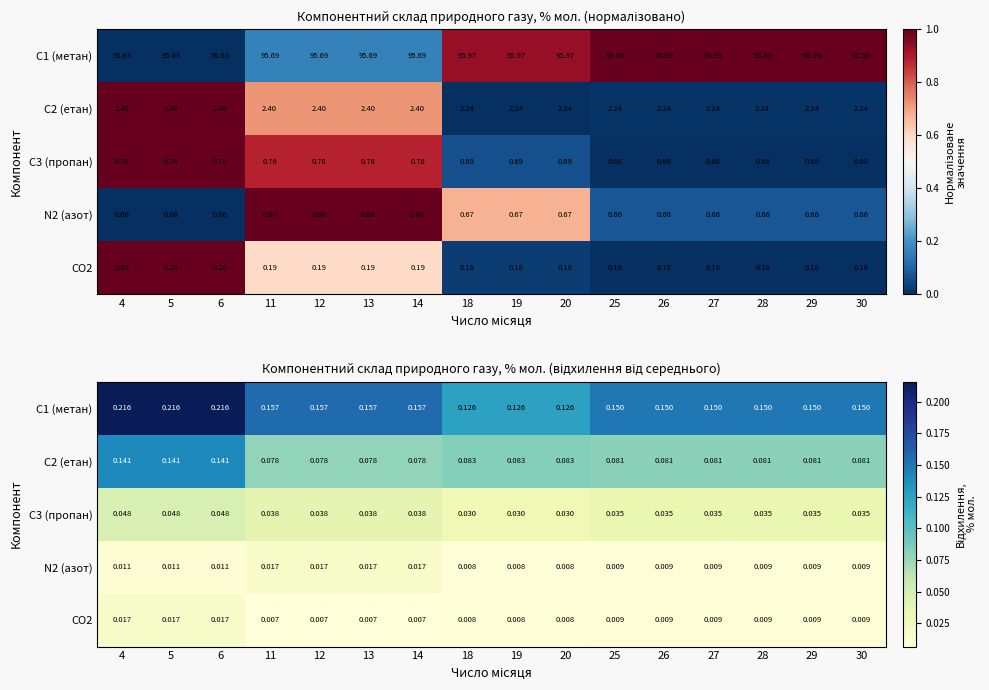

What is the average value of the С2 (етан) series?

0.1